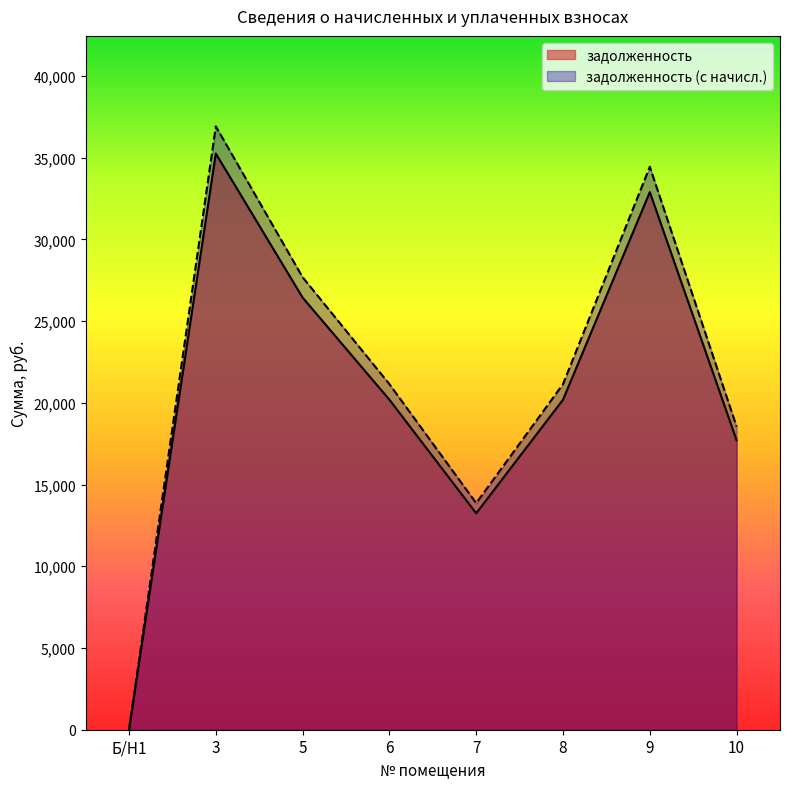

What is the sum of the задолженность values at 10 and 5?

44139.7